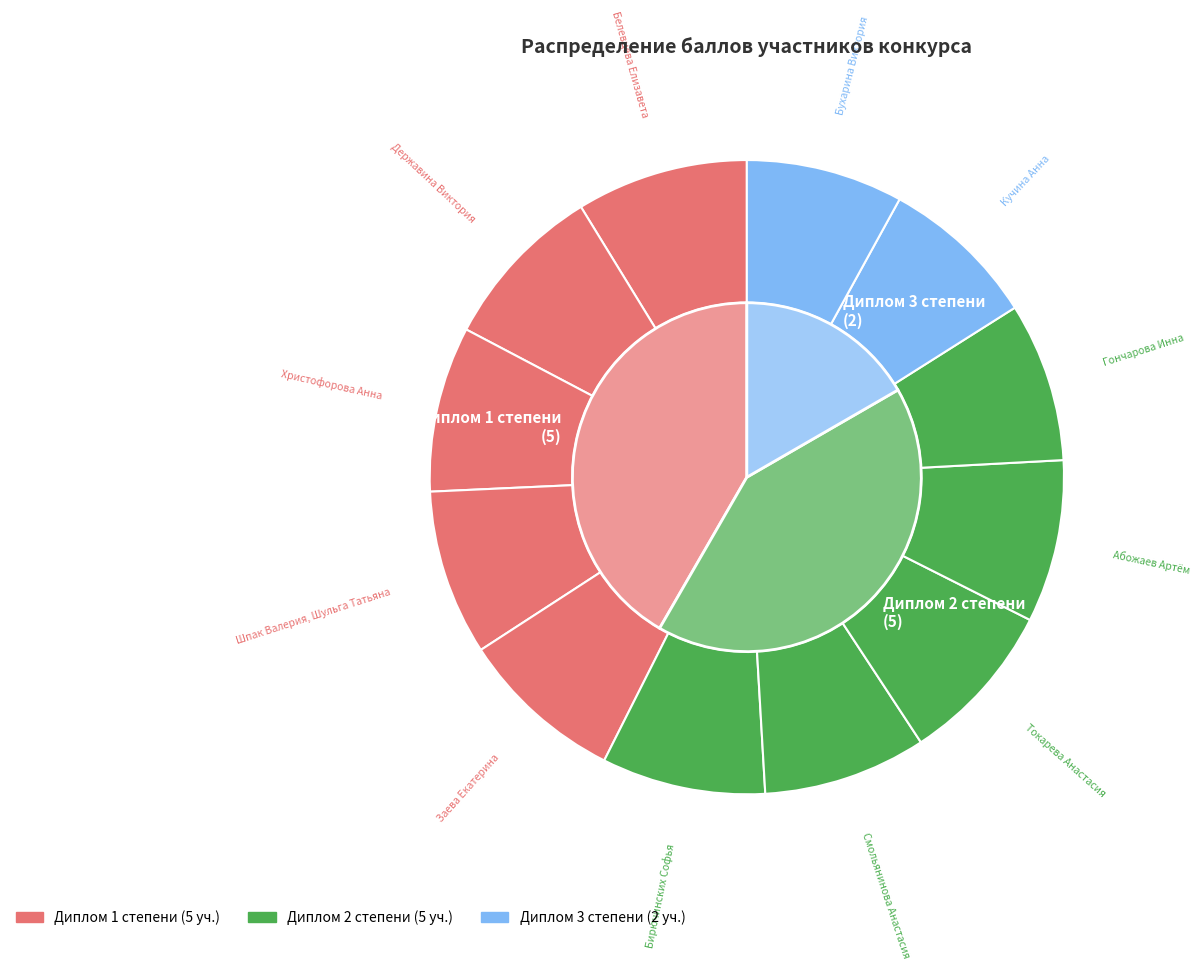

What percentage is the Шпак Валерия, Шульга Татьяна slice, to the nearest percent?

8%